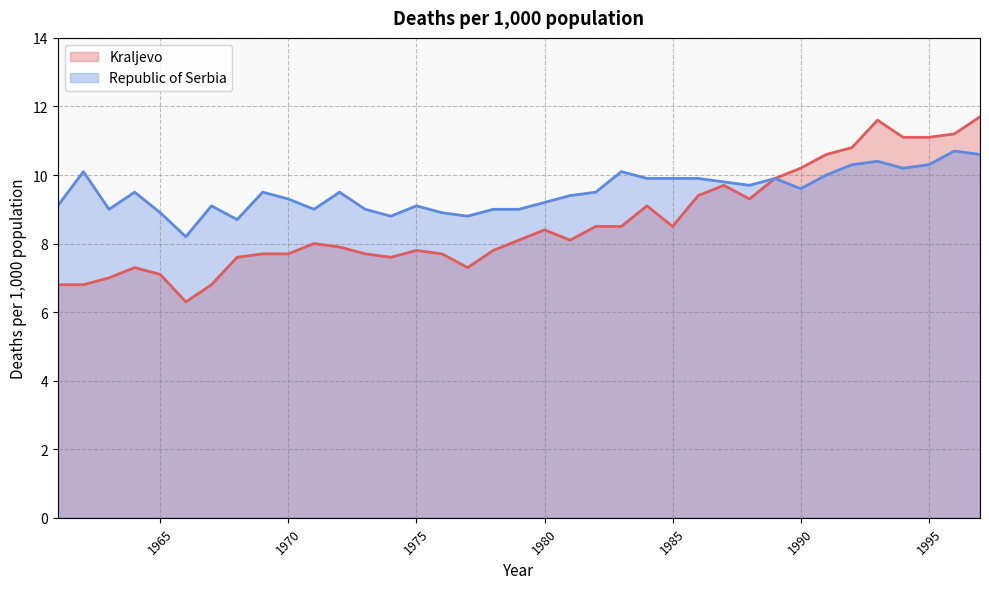

What is the total value across all series at 1989?

19.8